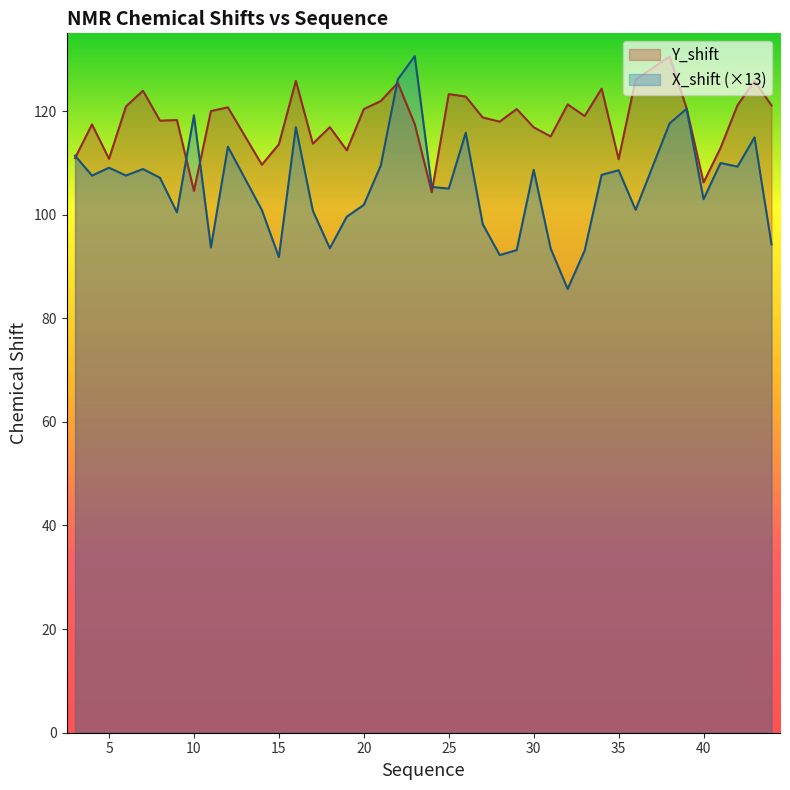

List the series in order of their overall mean, highest first.

Y_shift, X_shift (×13)